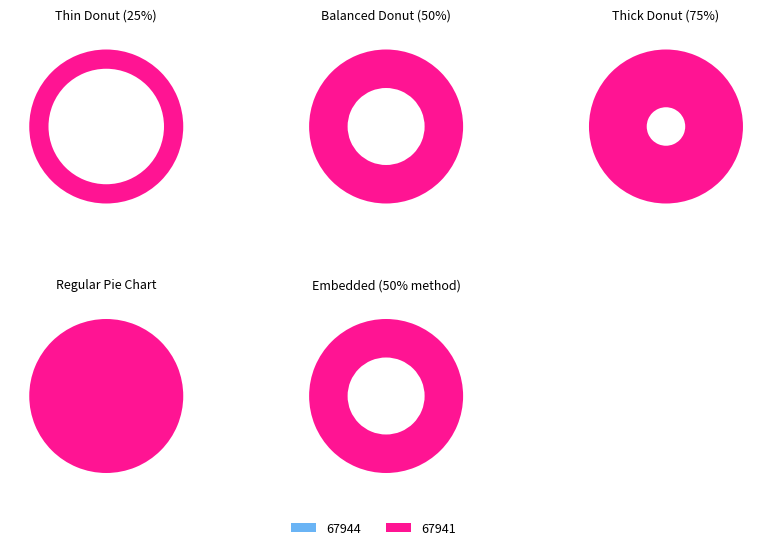

Is there a majority slice in this chart?

Yes